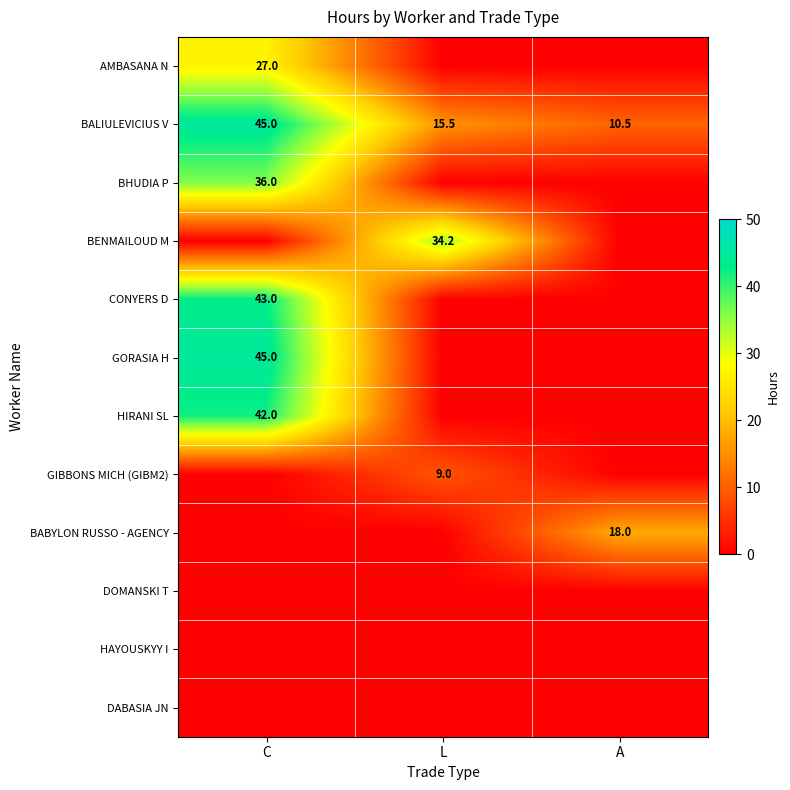

Is it true that BENMAILOUD M equals 34.2 at L?

True